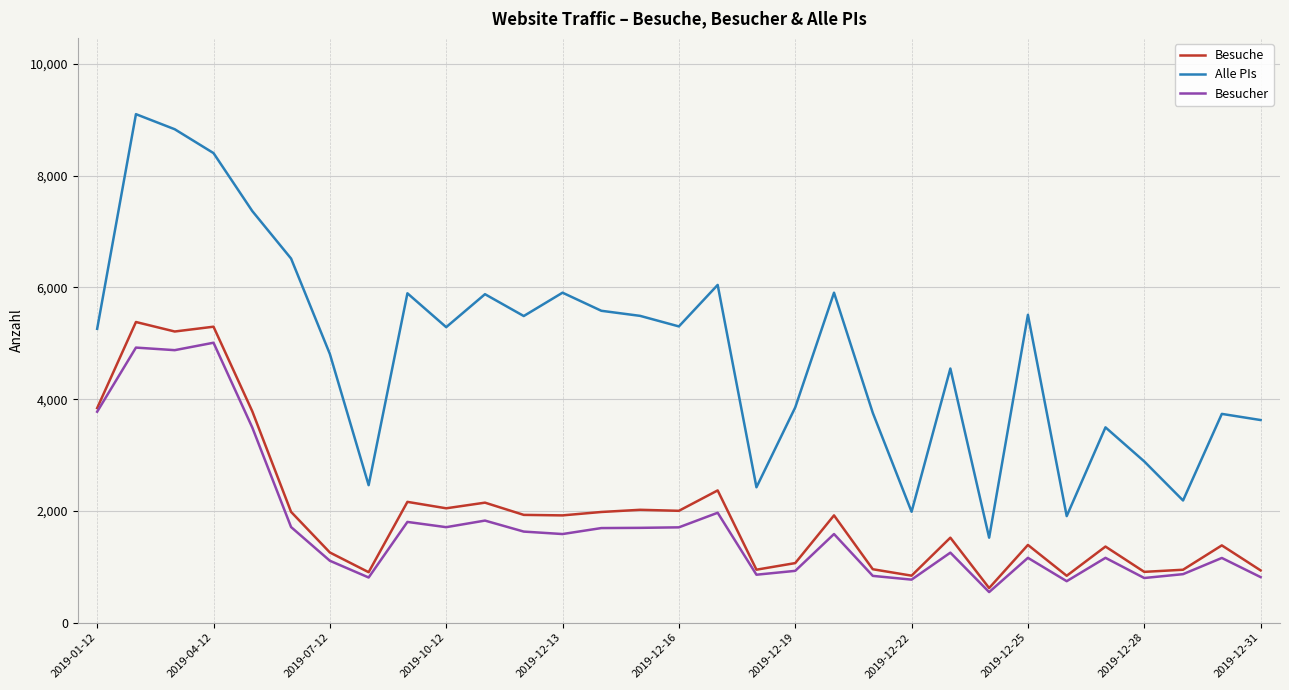

True or false: Besucher and Alle PIs intersect in this chart.

False